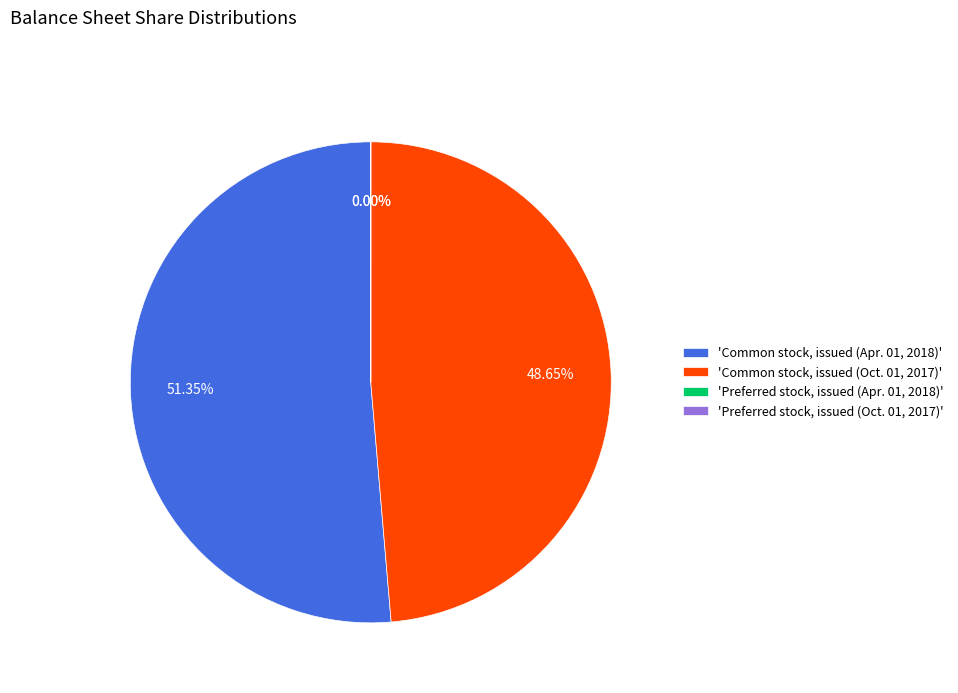

Do 'Common stock, issued (Apr. 01, 2018)' and 'Common stock, issued (Oct. 01, 2017)' together represent more than half of the pie?

Yes